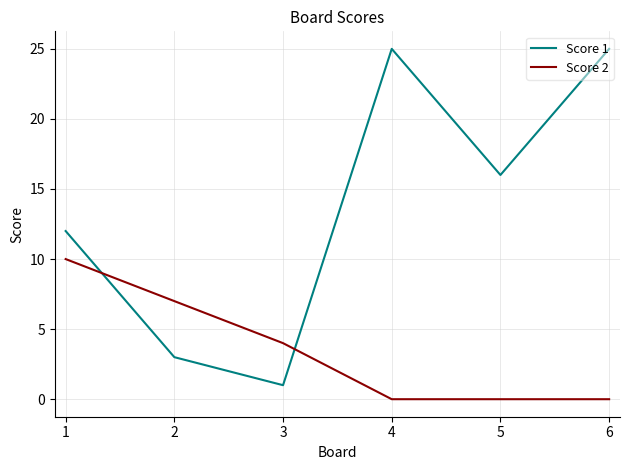

Is this an area chart (filled region under the line)?

No